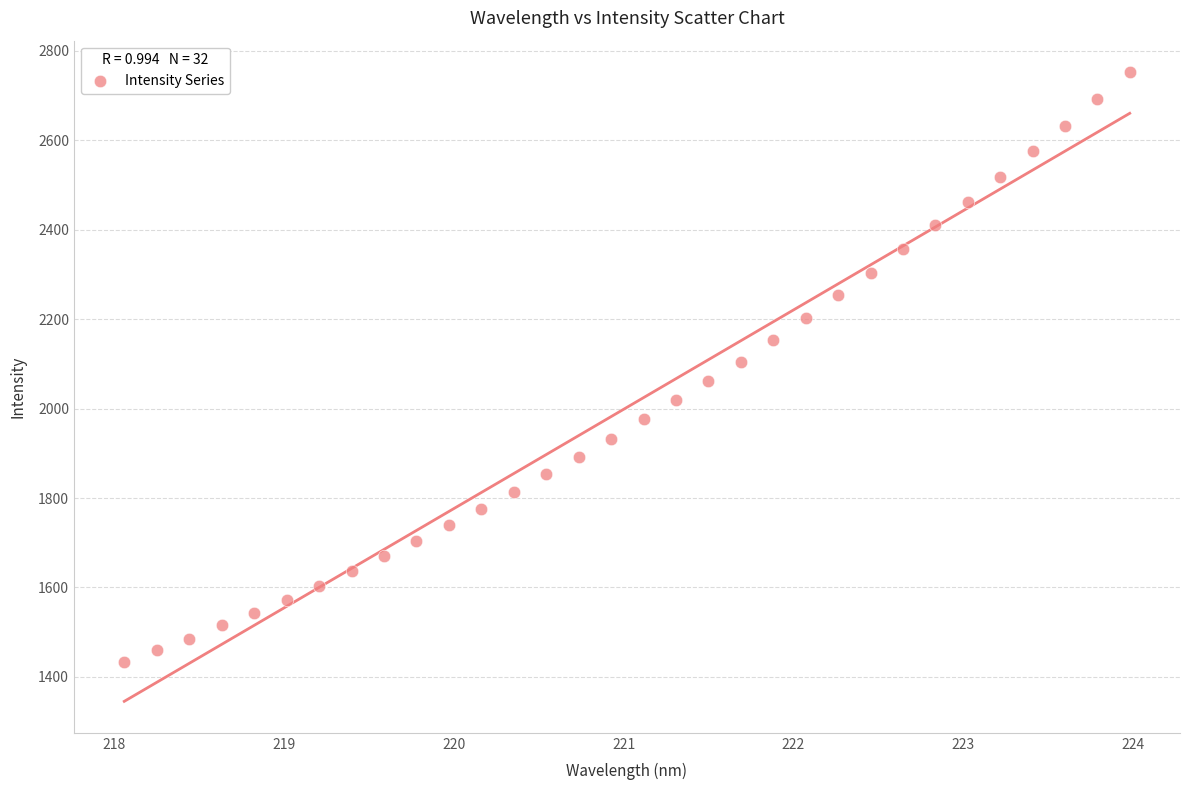

What is the range of Y values (max minus min)?

1319.8